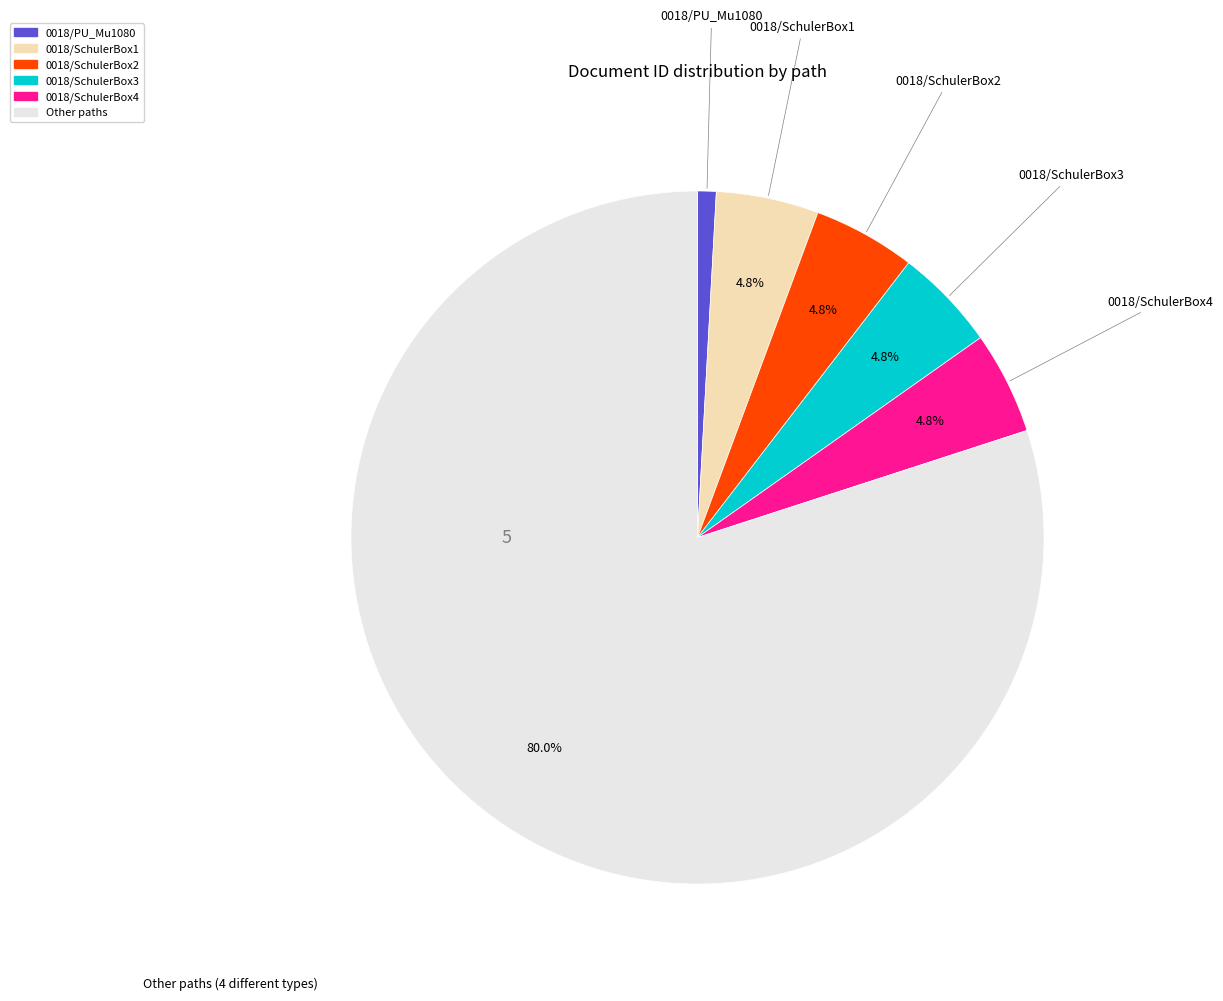

Is there any slice that represents more than half of the pie?

Yes